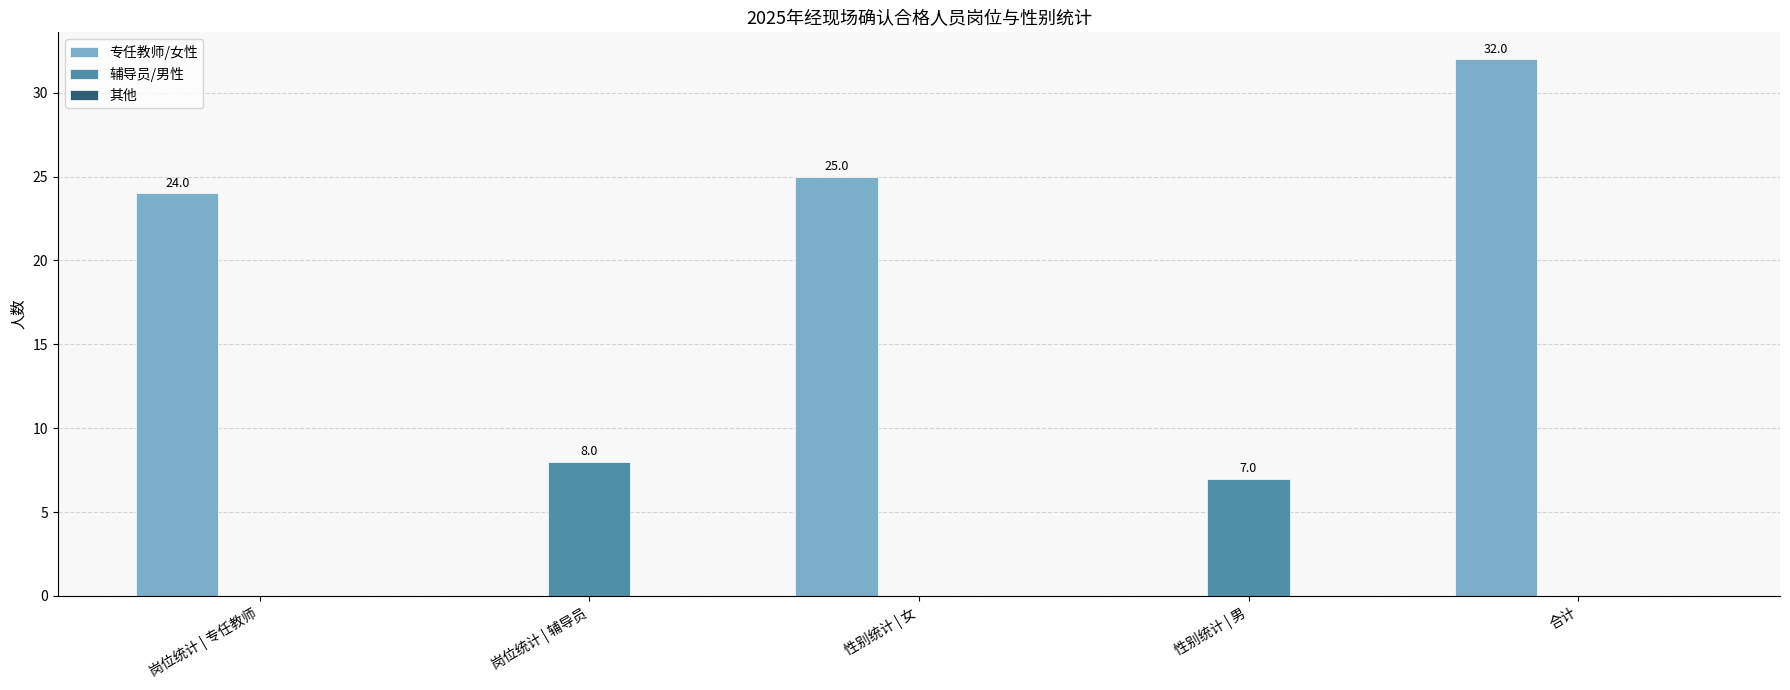

Which label corresponds to the largest value in the chart?

合计